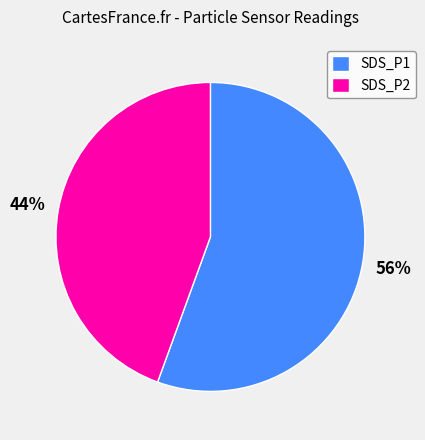

How many segments does this pie chart have?

2